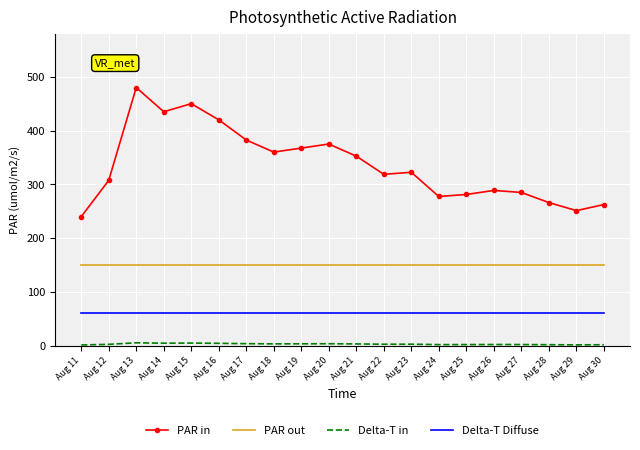

What is the total value across all series at Aug 16?

634.7